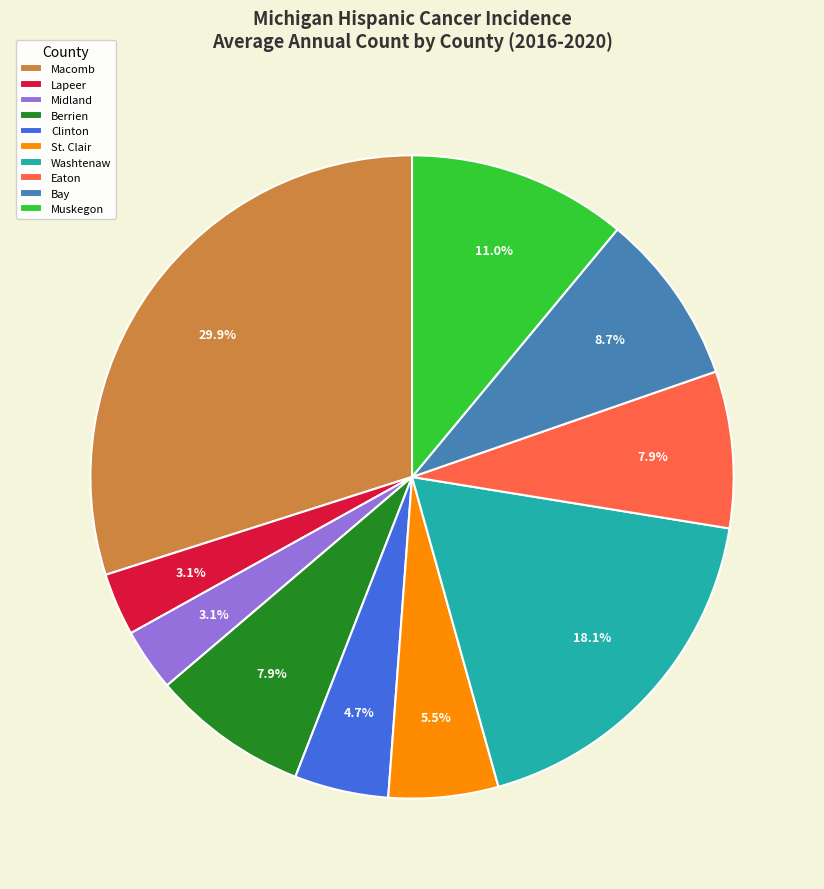

Does any single category account for the majority?

No